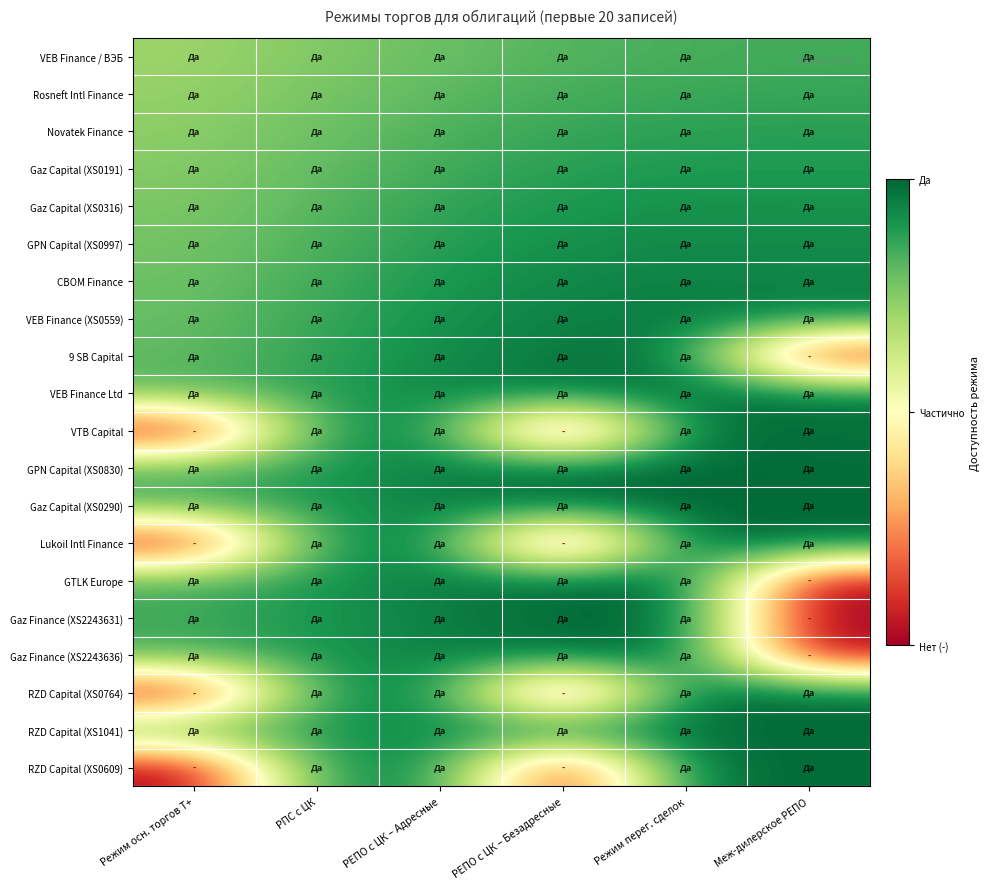

What is the total value across all series at РПС с ЦК?

17.2